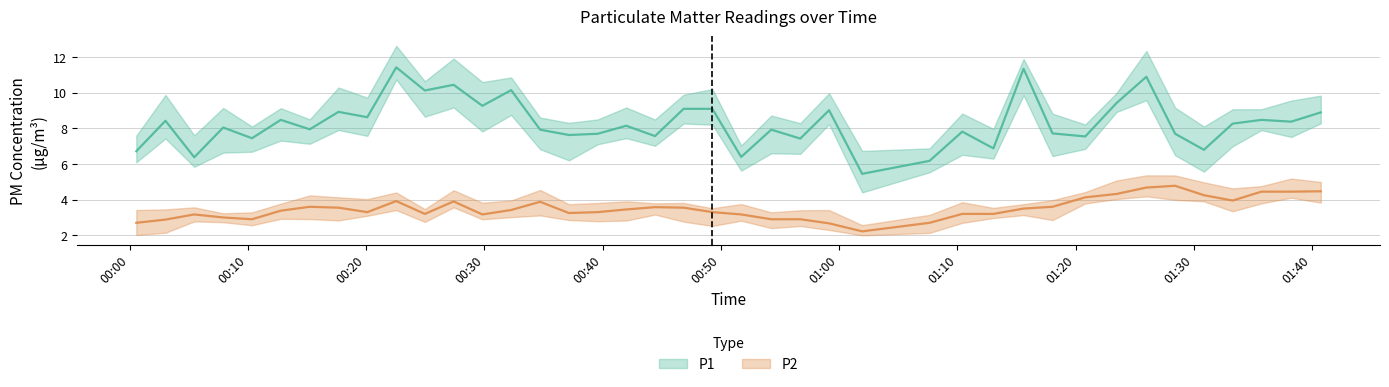

How many data points in P1 are less than 8?

19